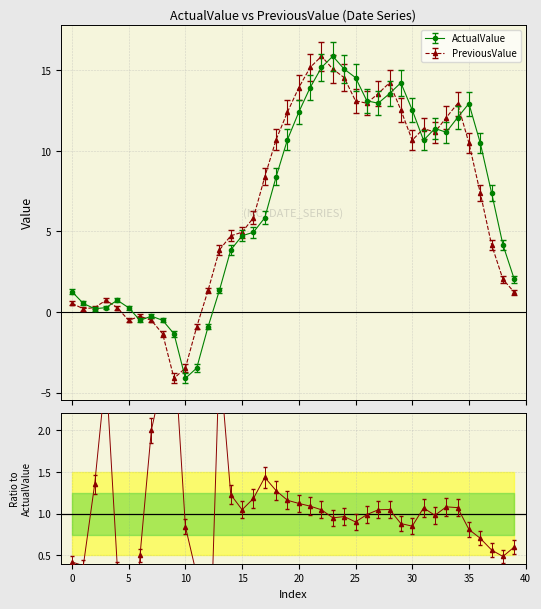

What is the maximum value for PreviousValue?

15.9